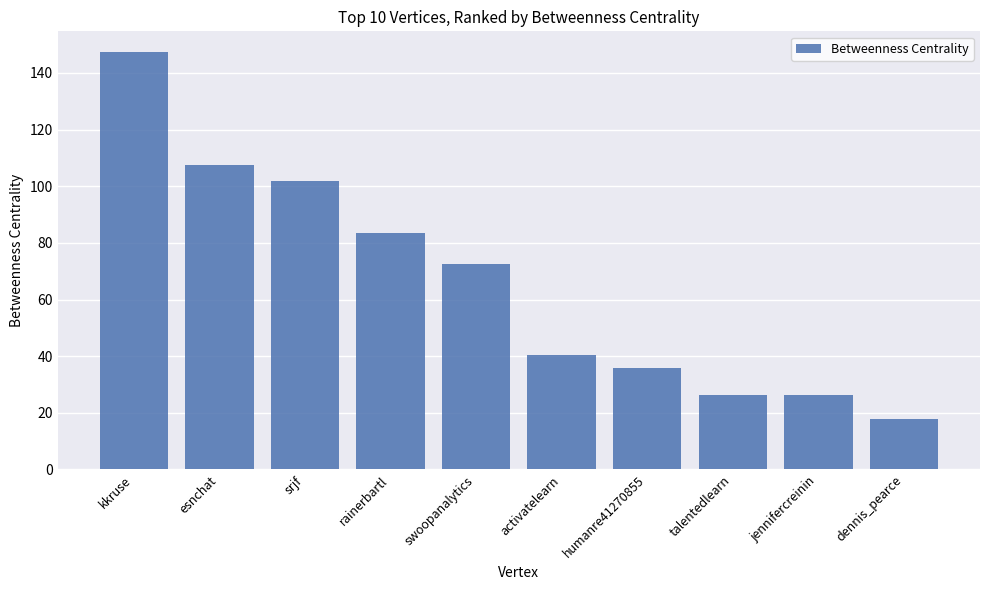

How many series are shown in this chart?

1